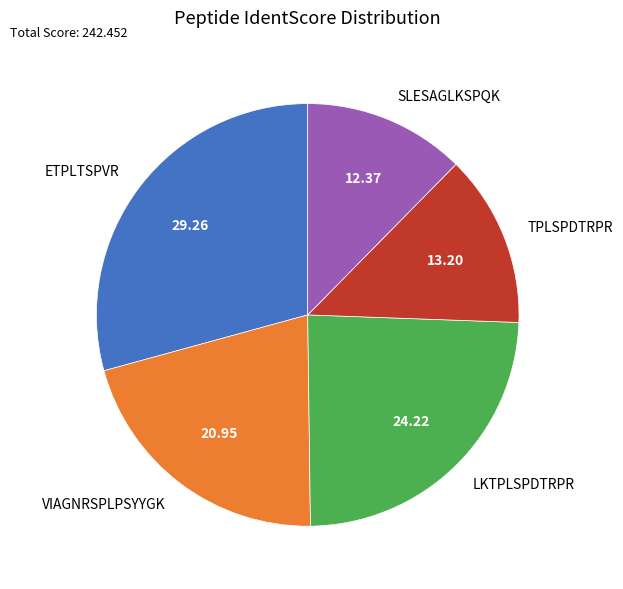

Does VIAGNRSPLPSYYGK account for over 50% of the chart?

No